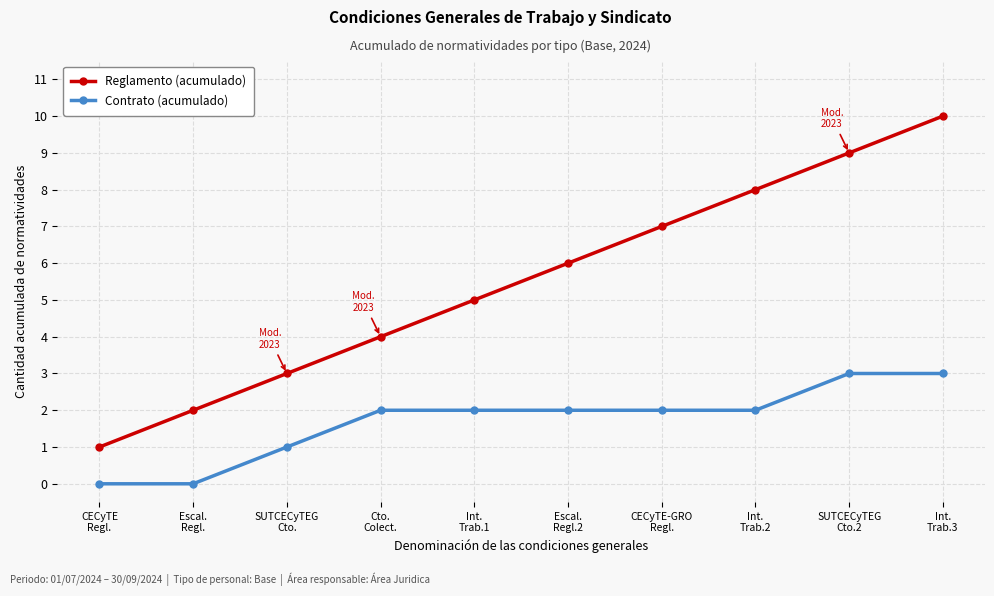

True or false: Contrato (acumulado) and Reglamento (acumulado) intersect in this chart.

False